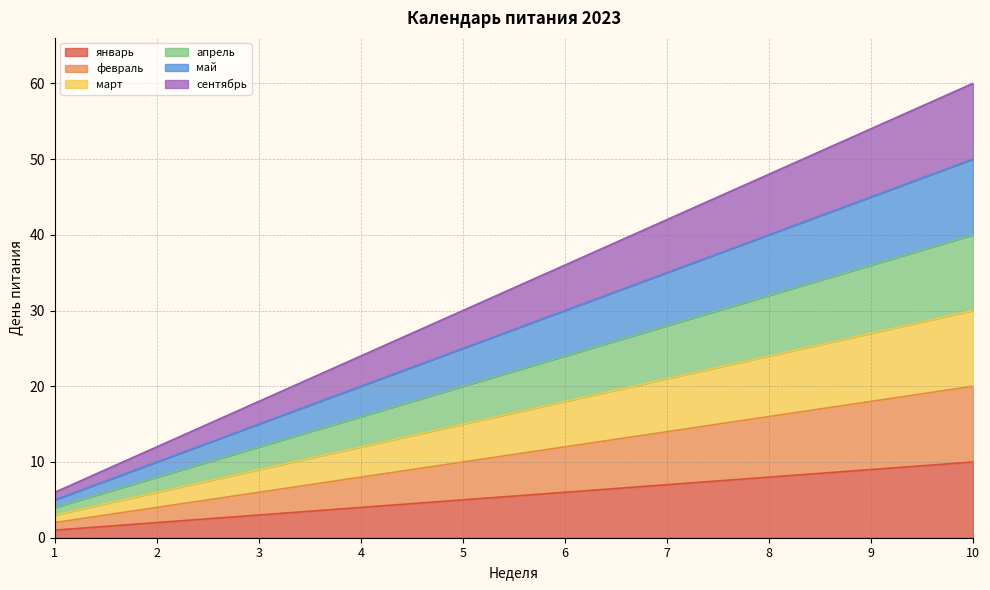

Is it true that апрель equals 8 at 2?

True